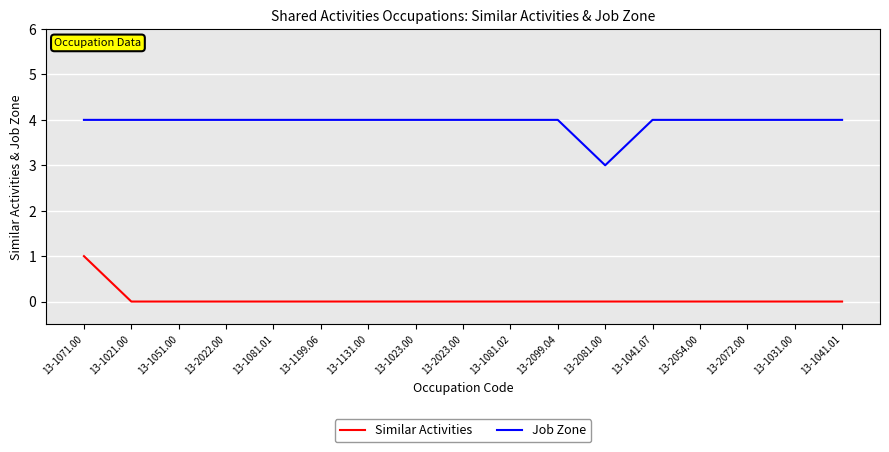

Is the value of Similar Activities at 13-1071.00 greater than the value of Job Zone at 13-2081.00?

No